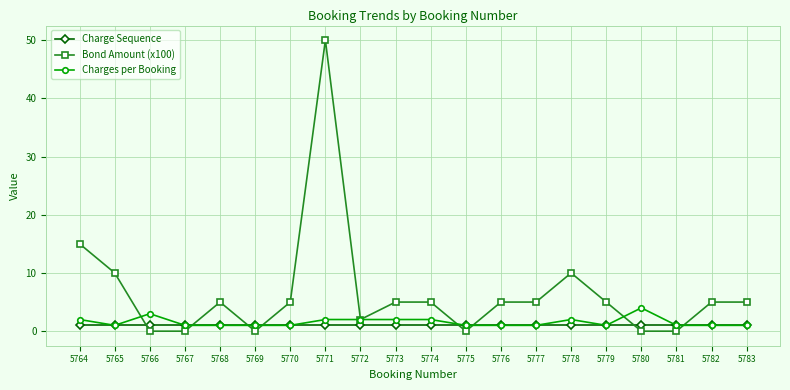

How many lines are shown in the chart?

3